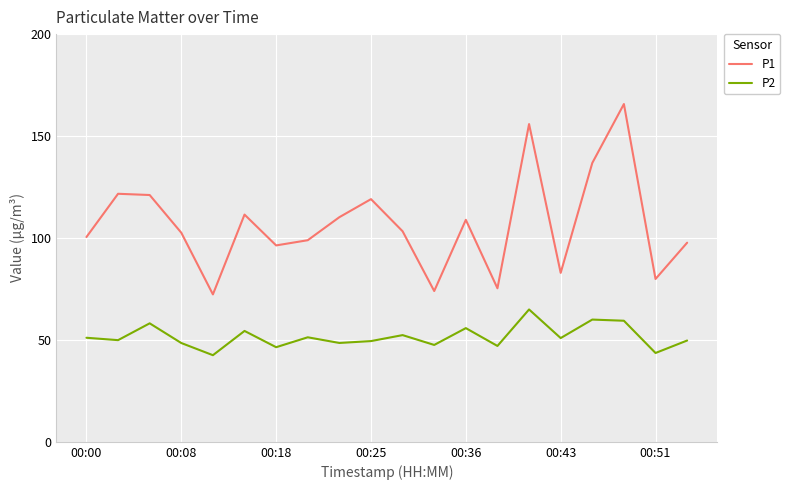

Which series has the largest total across all categories?

P1